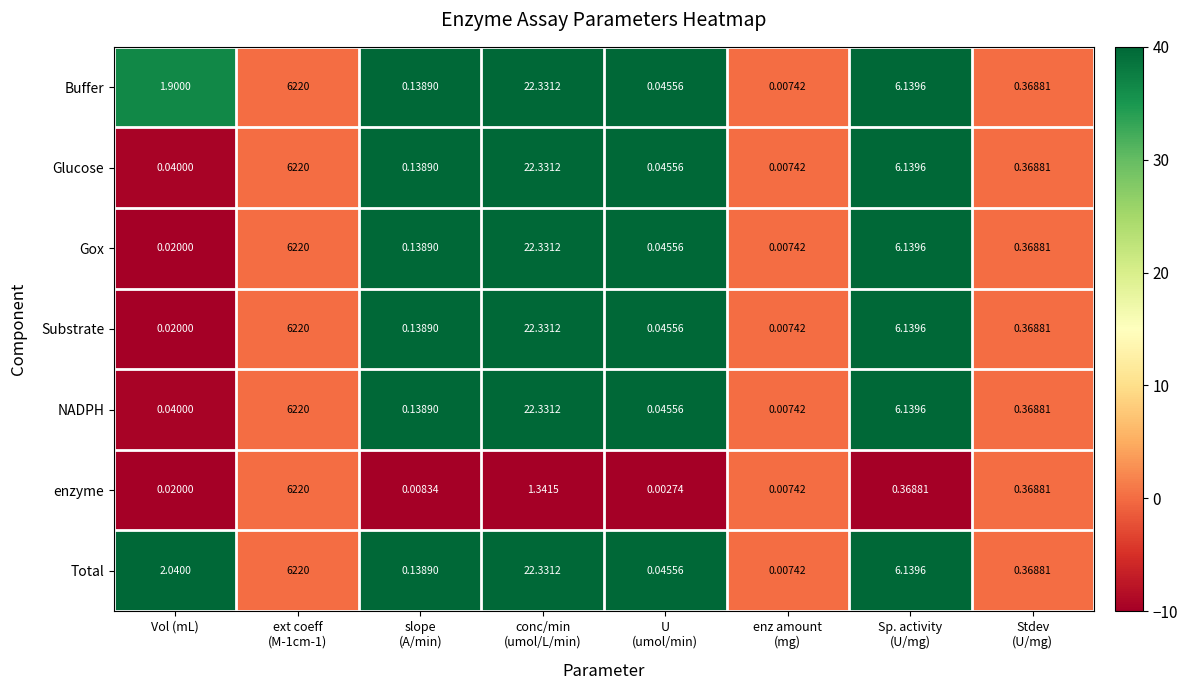

How many series are shown in this chart?

7